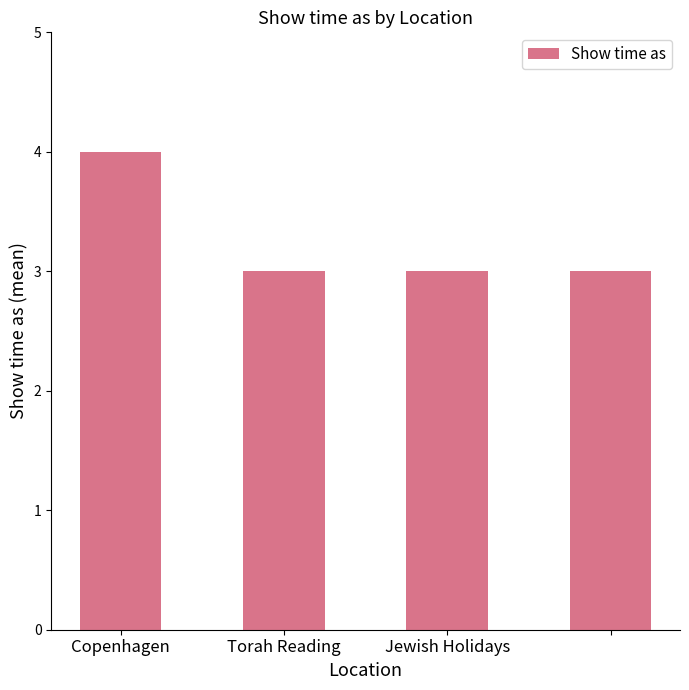

Reading left to right, extract all data points from this chart.

4	3	3	3